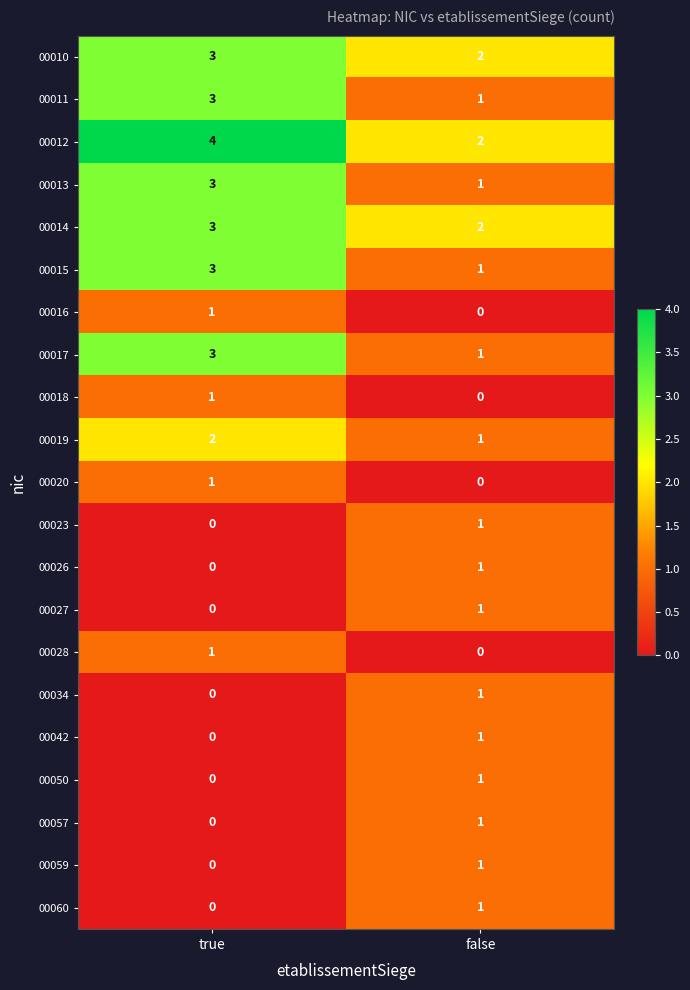

The value of 00012 at false is 2. True or false?

True